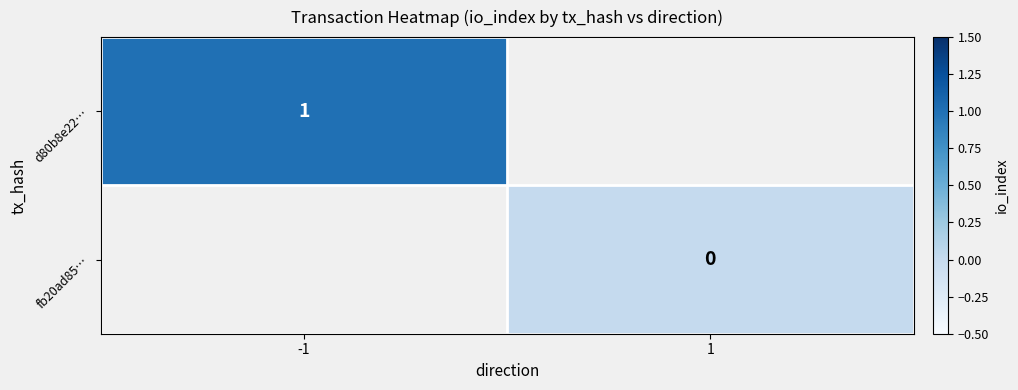

Count the number of data series in this chart.

2